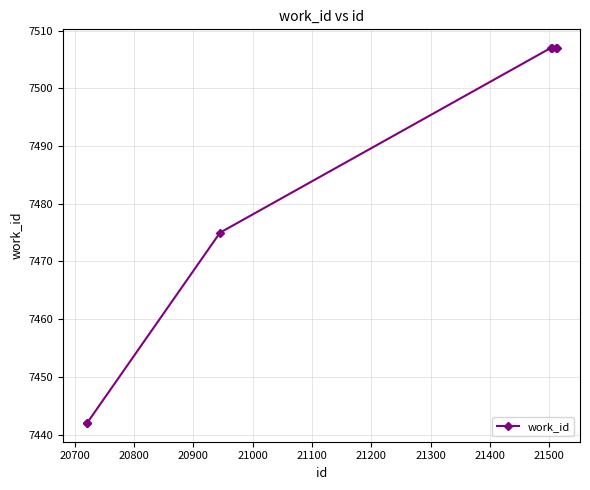

What is the value of the 1st point from the left?

7442